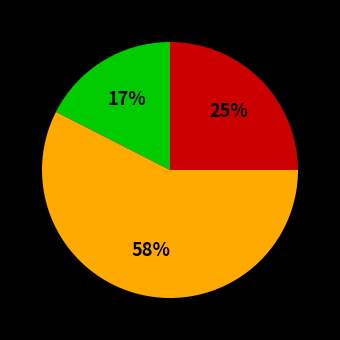

Is there any slice that represents more than half of the pie?

Yes